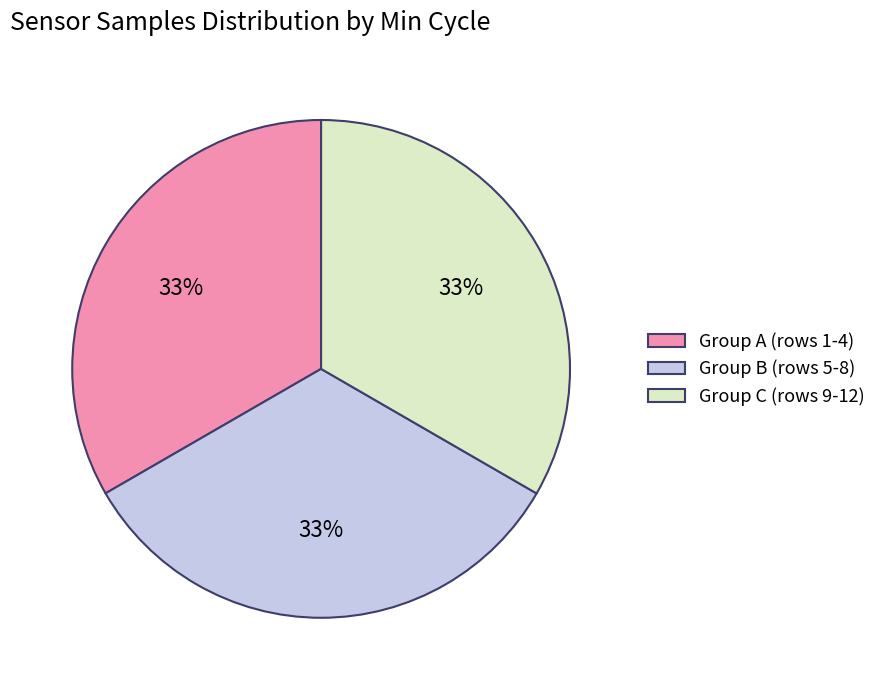

Is there a majority slice in this chart?

No